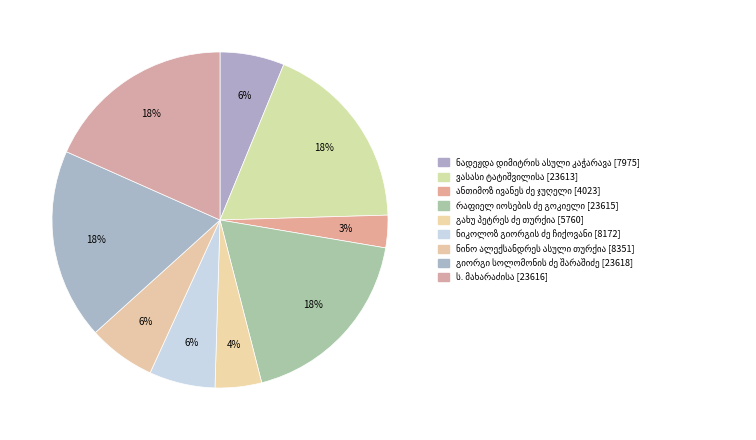

How many segments does this pie chart have?

9